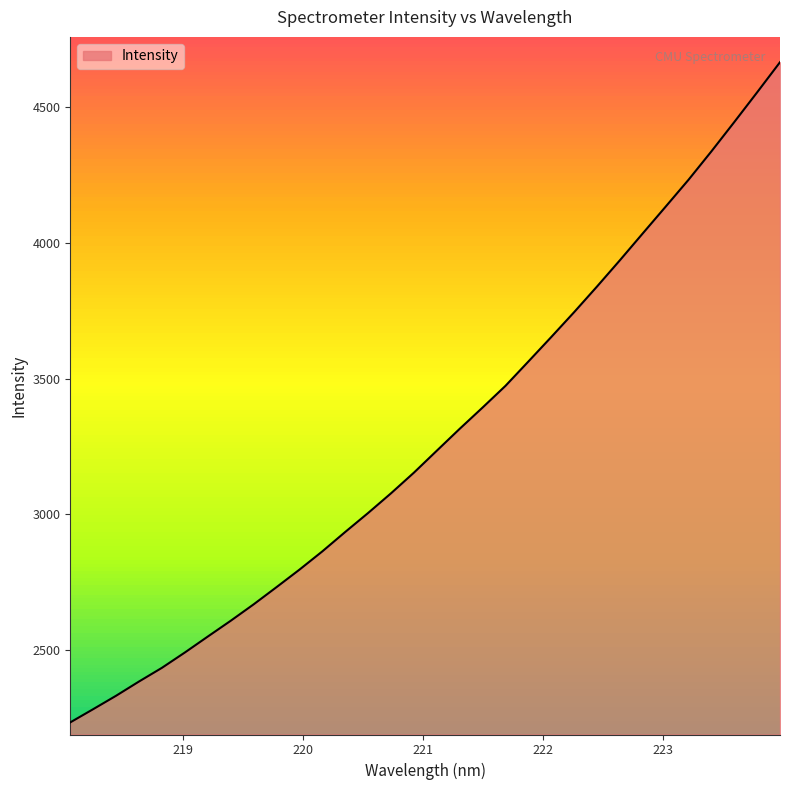

What is the minimum value shown in the chart?

2233.1